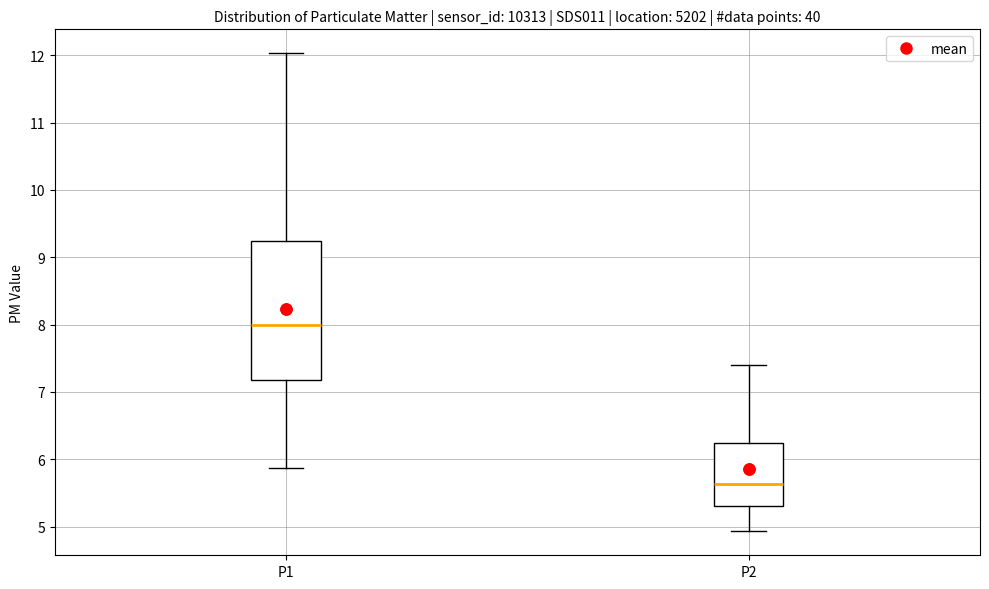

Comparing the boxes themselves (not the whiskers), which one is the tallest?

P1